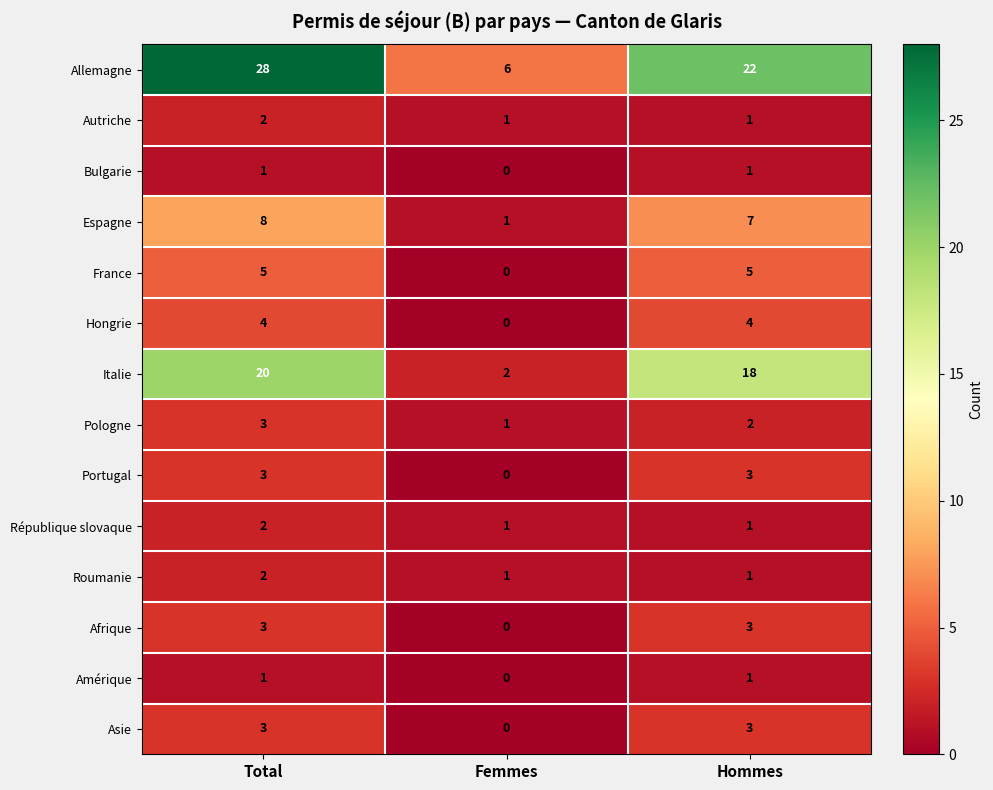

Which series has the largest range (max minus min)?

Allemagne